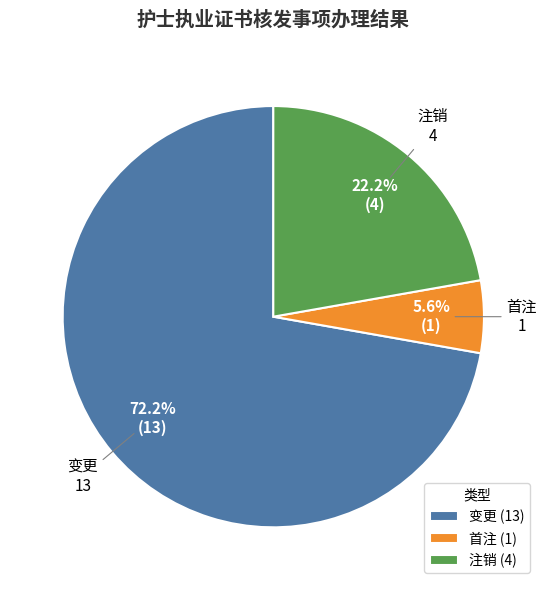

How many slices are in this pie chart?

3